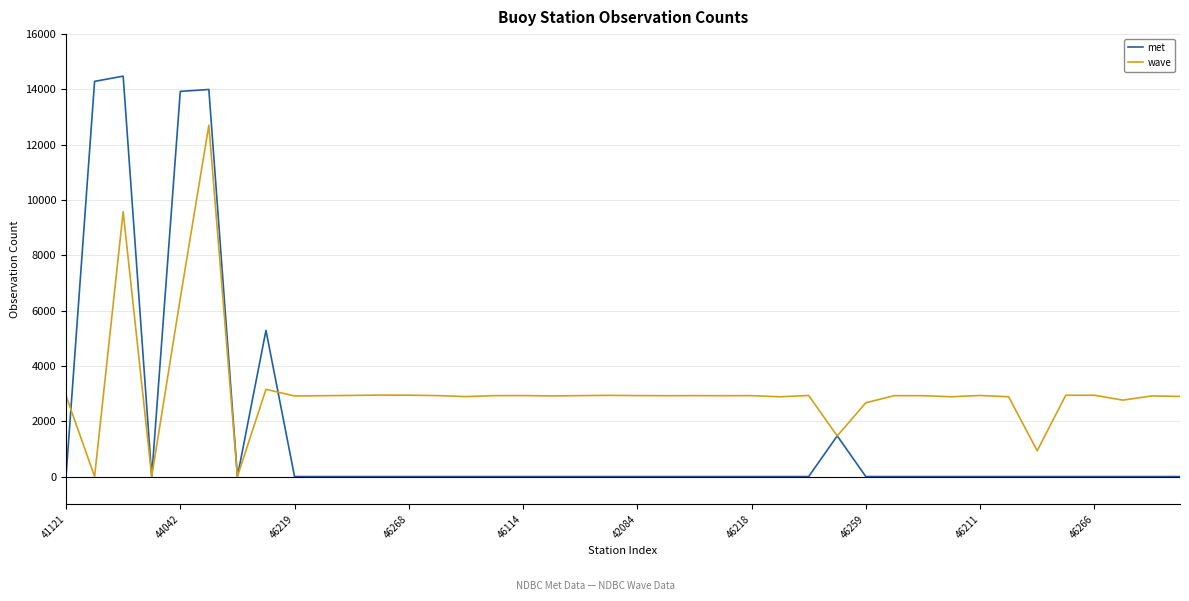

Rank the series by their average value, from highest to lowest.

wave, met